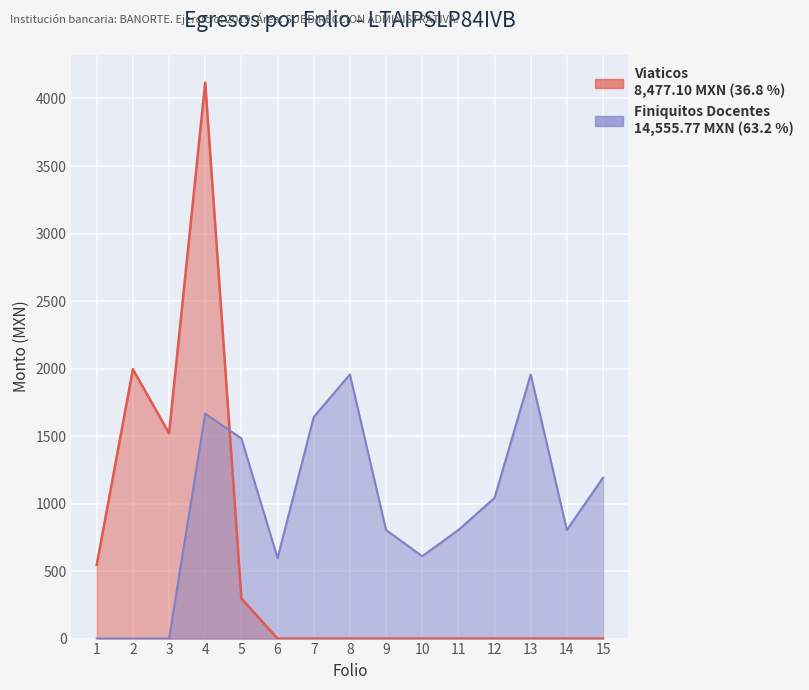

What are all the series names shown in the legend?

Viaticos, Finiquitos Docentes